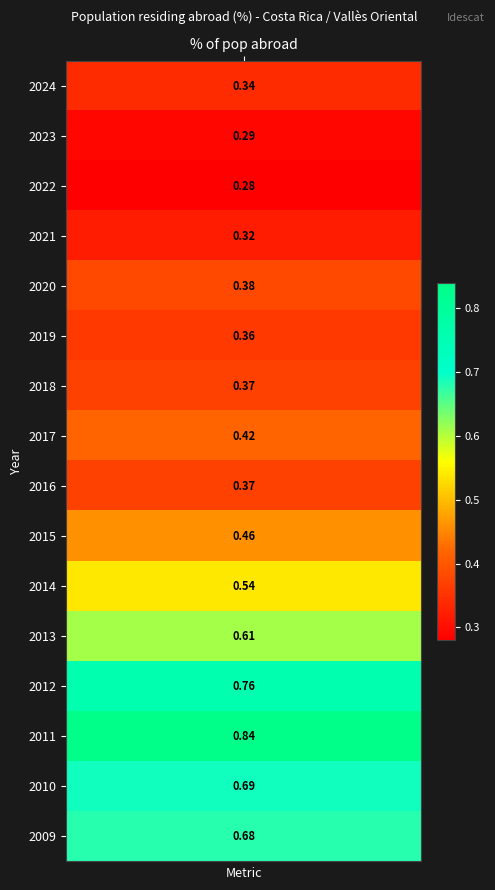

What is the difference between the values at 2014 and 2024?

0.2